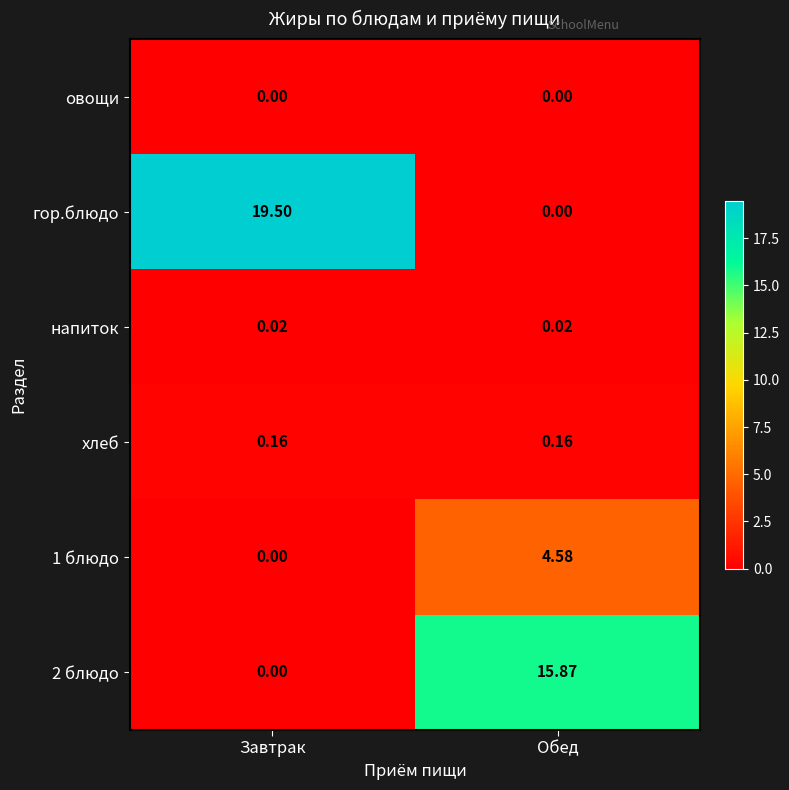

Which series changed the most between Завтрак and Обед?

гор.блюдо